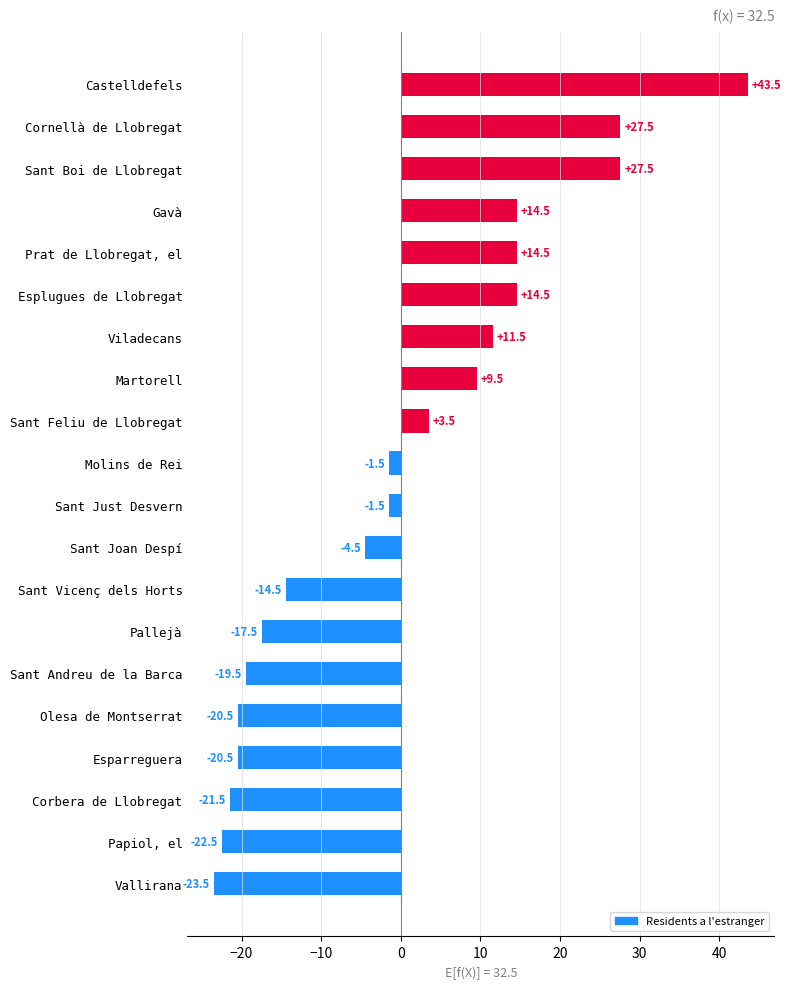

Does the chart contain stacked bars?

No